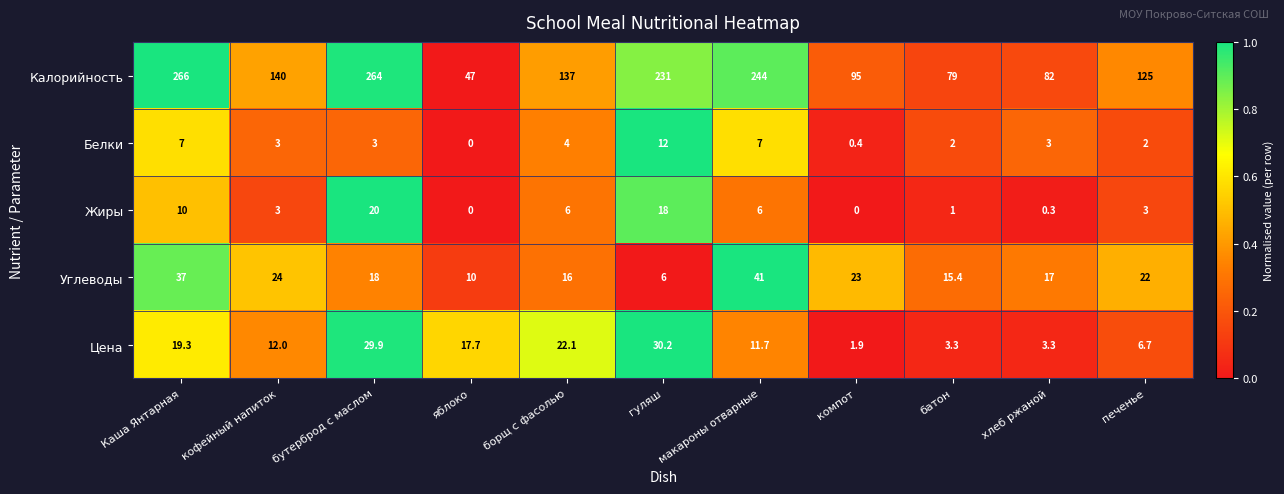

Where does the Жиры series first go above 3?

Каша Янтарная